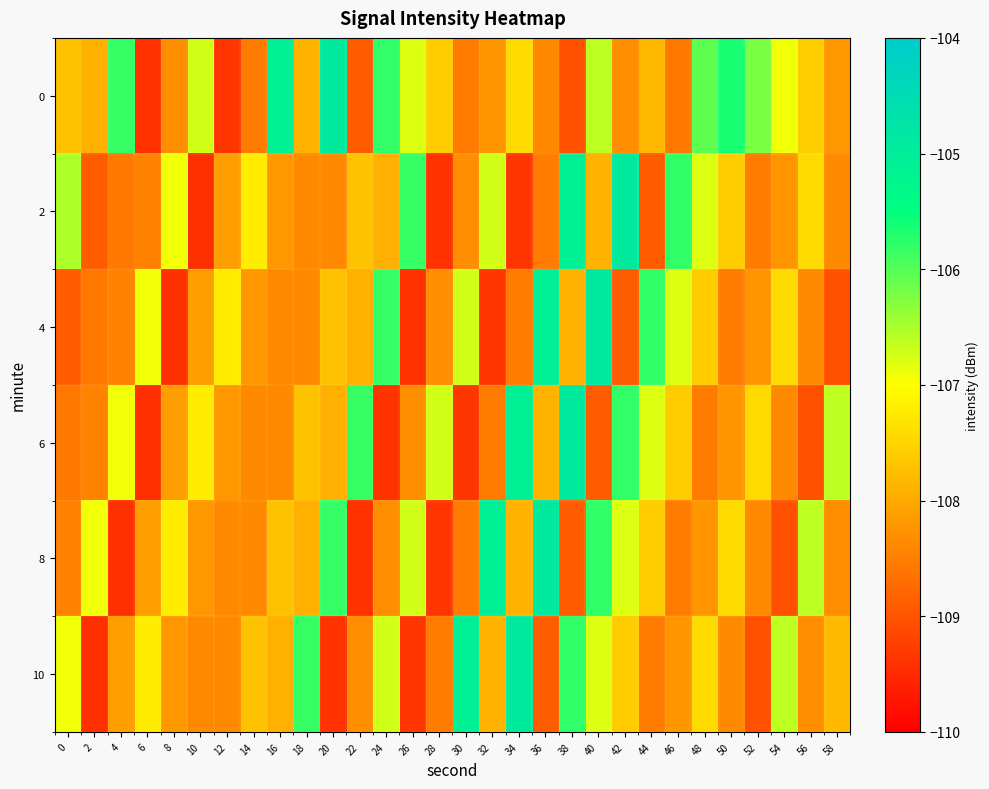

Between 20 and 38, which is larger?

20